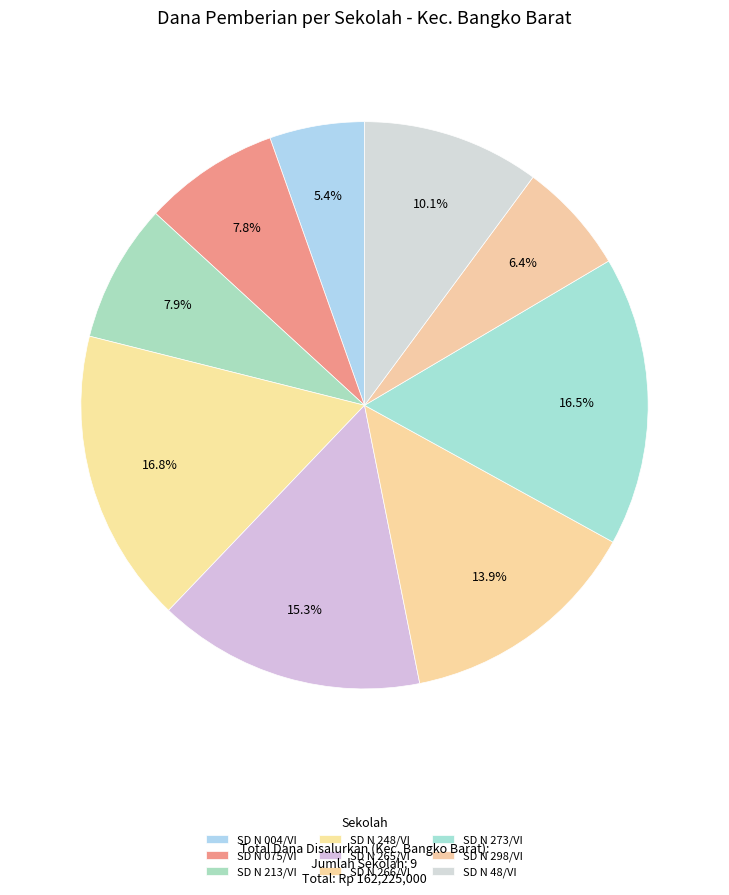

How many slices are in this pie chart?

9